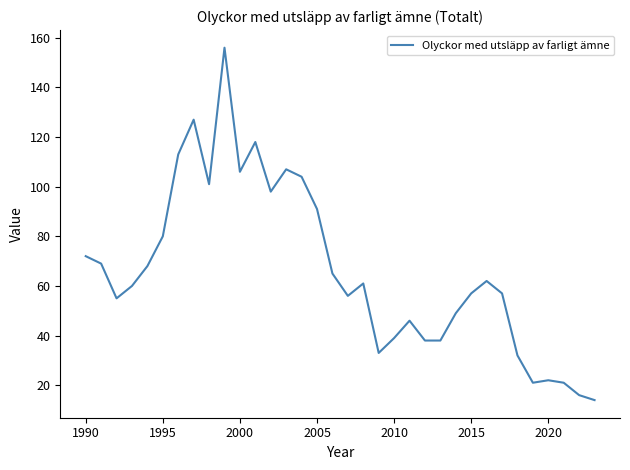

What is the minimum value shown in the chart?

14